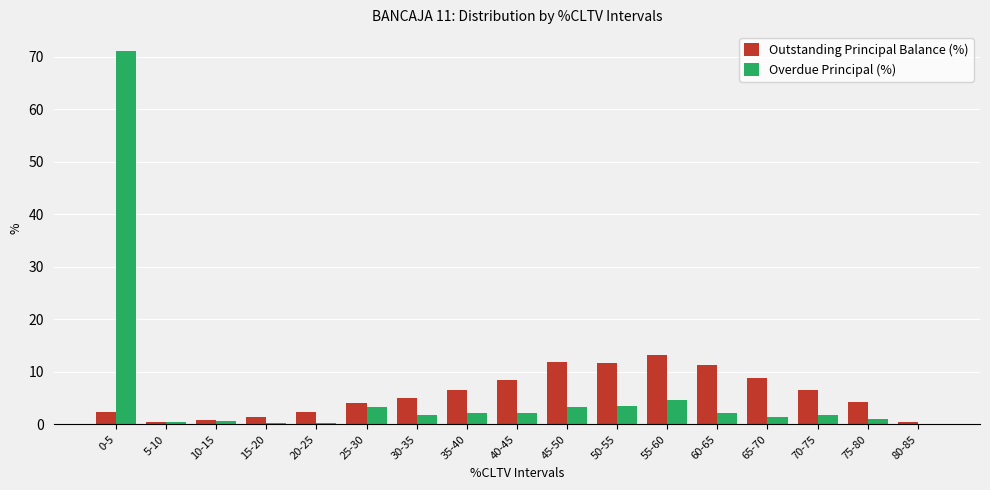

Is the value of Outstanding Principal Balance (%) at 50-55 greater than the value of Overdue Principal (%) at 30-35?

Yes